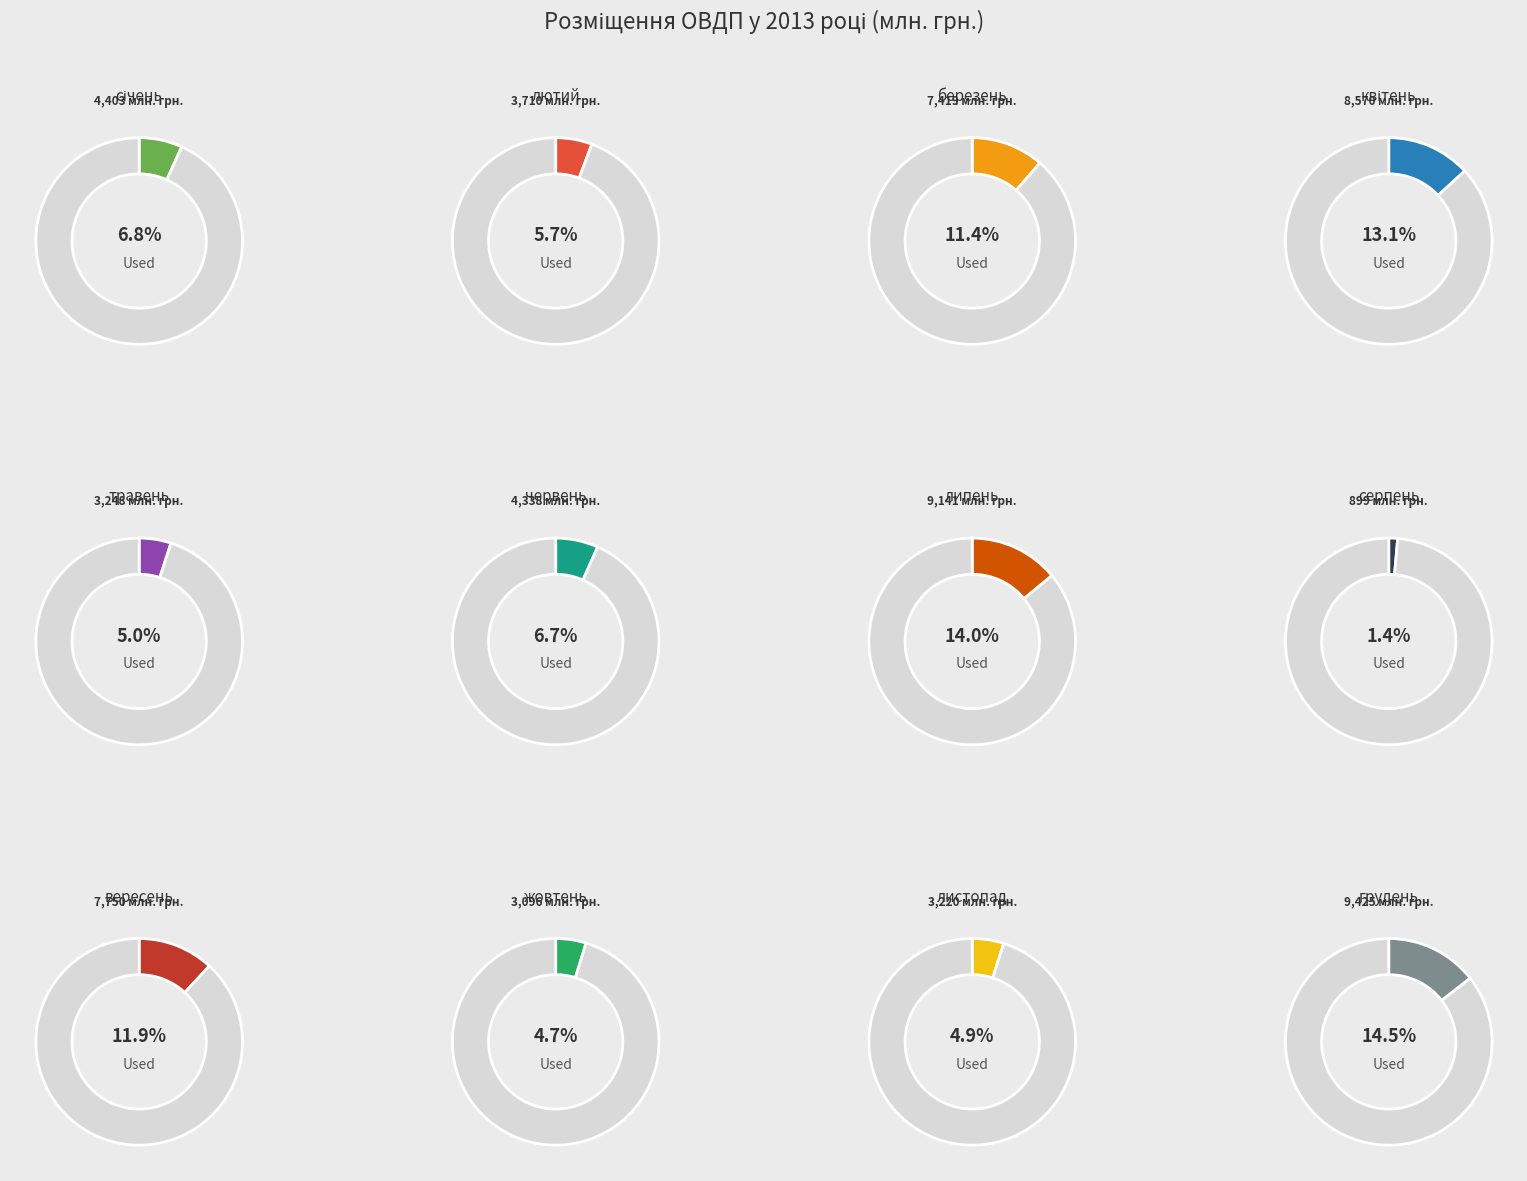

Is there any slice that represents more than half of the pie?

No